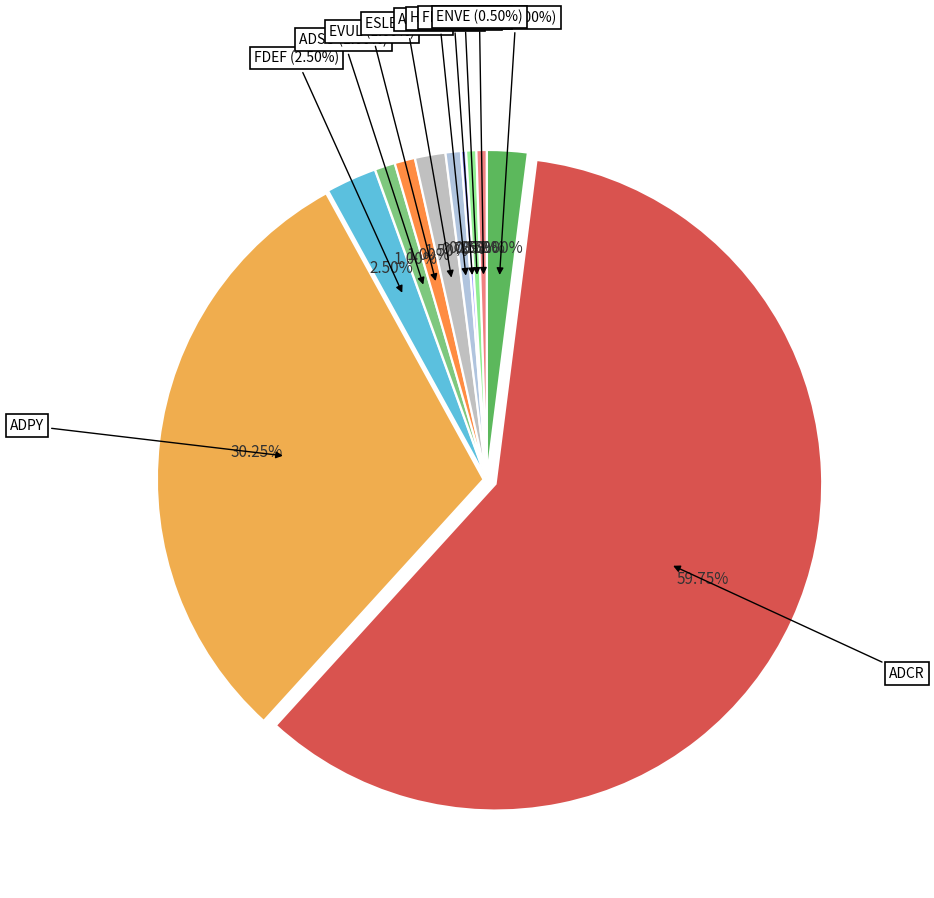

Which category has the biggest portion of the pie?

ADCR